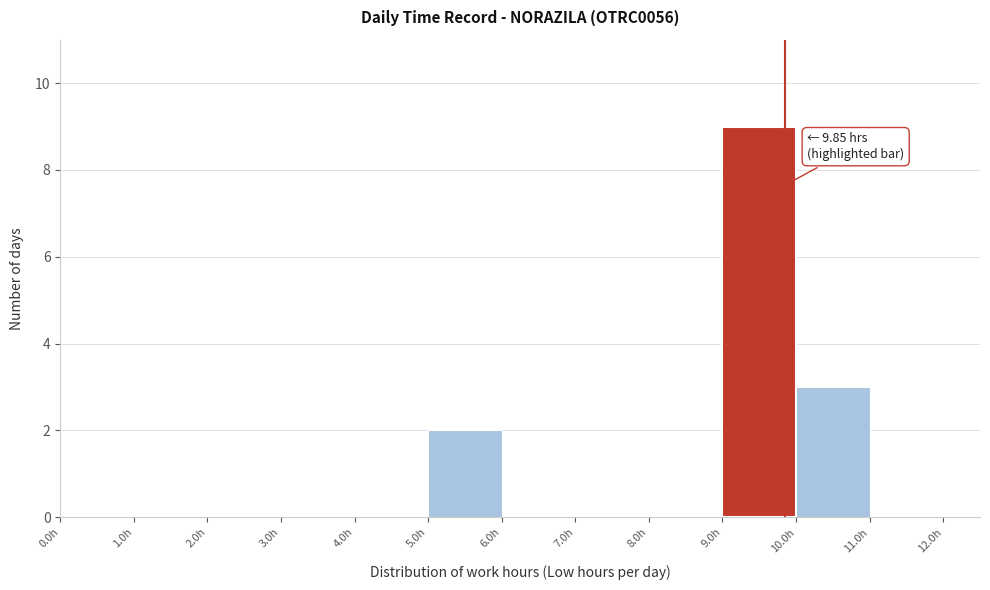

Over which range of the x-axis is the bar tallest?

9 to 10